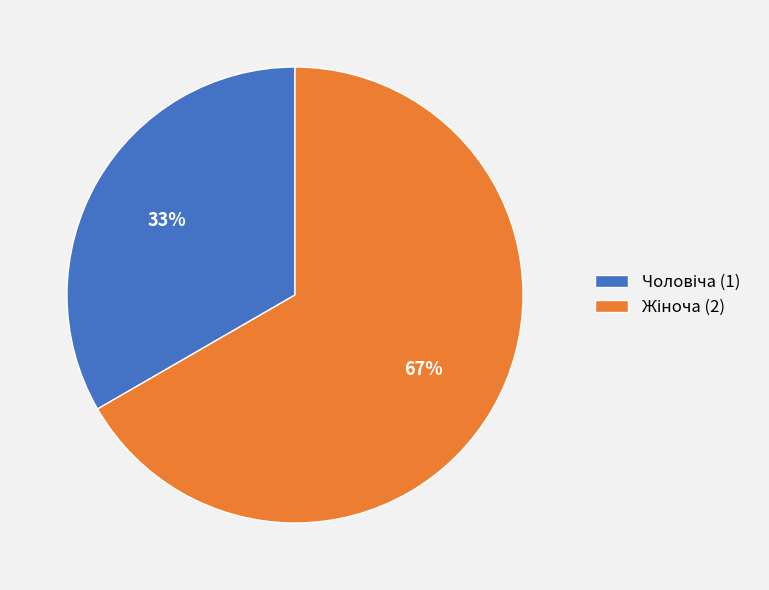

Is there any slice that represents more than half of the pie?

Yes